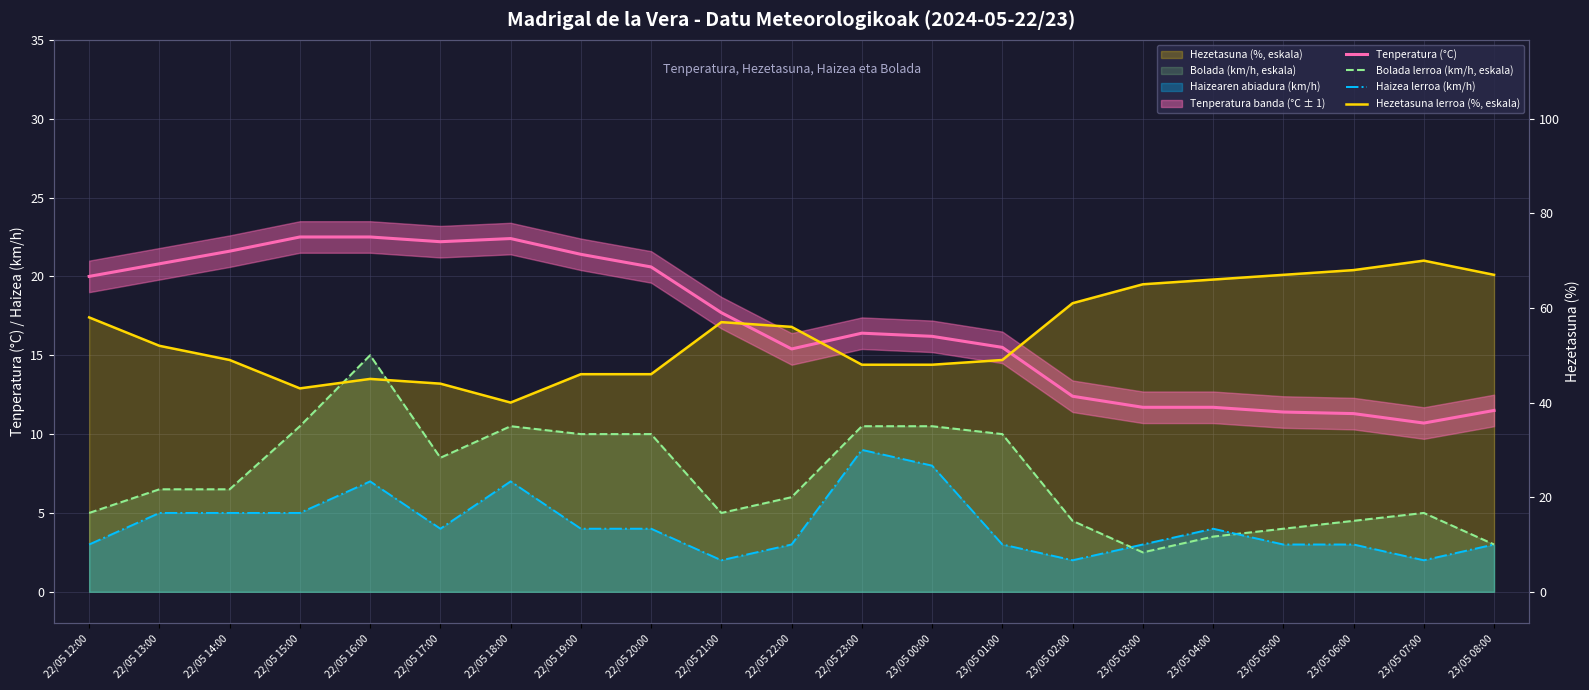

What is the total value across all series at 22/05 16:00?

58.0